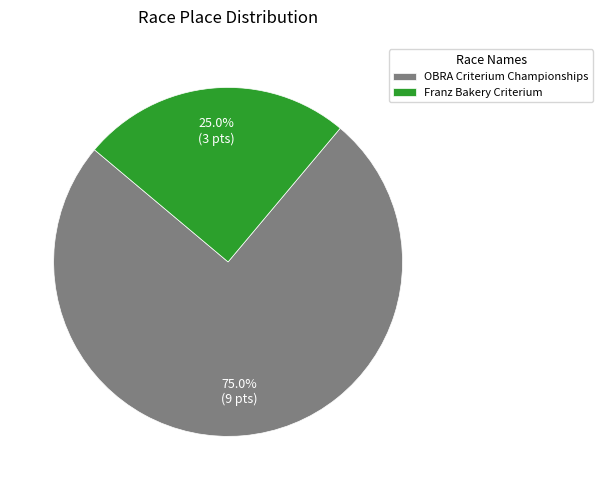

To the nearest percent, what is the combined percentage of OBRA Criterium Championships and Franz Bakery Criterium?

100%